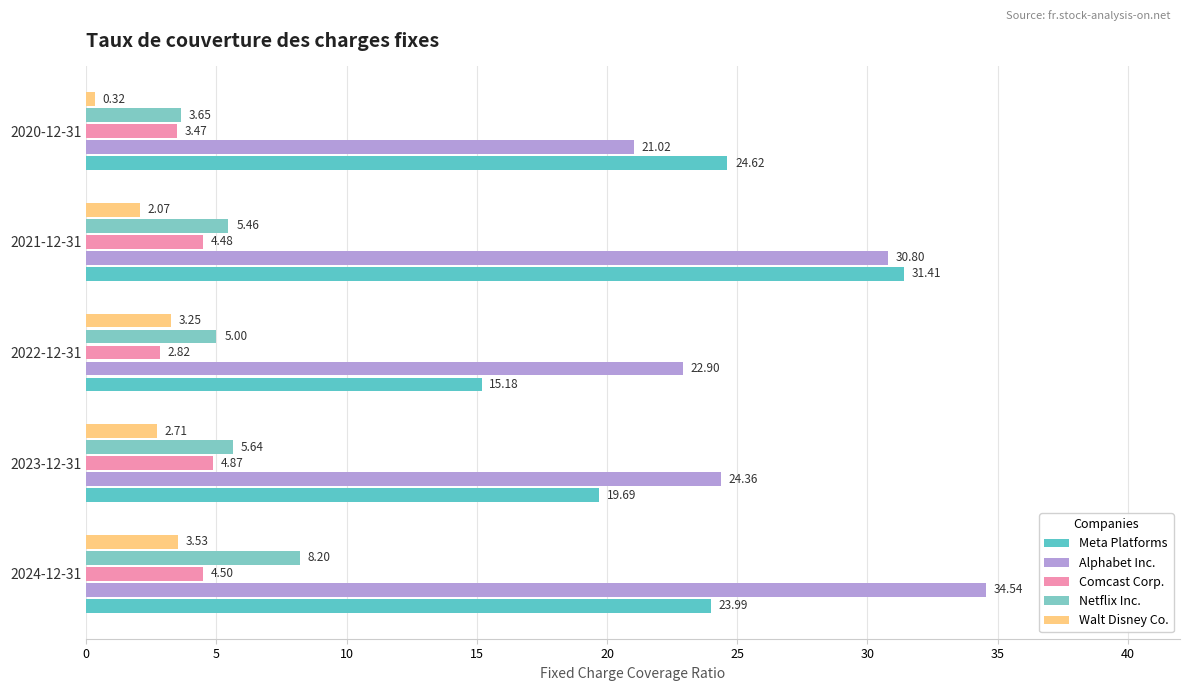

At how many categories does at least one series exceed 13?

5